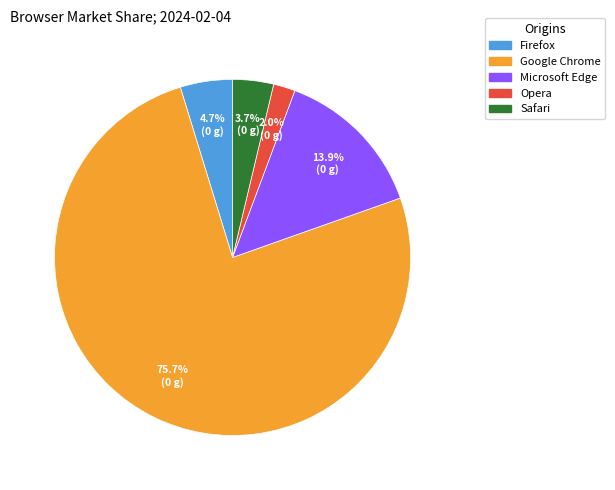

Is the sum of Firefox and Google Chrome greater than half?

Yes